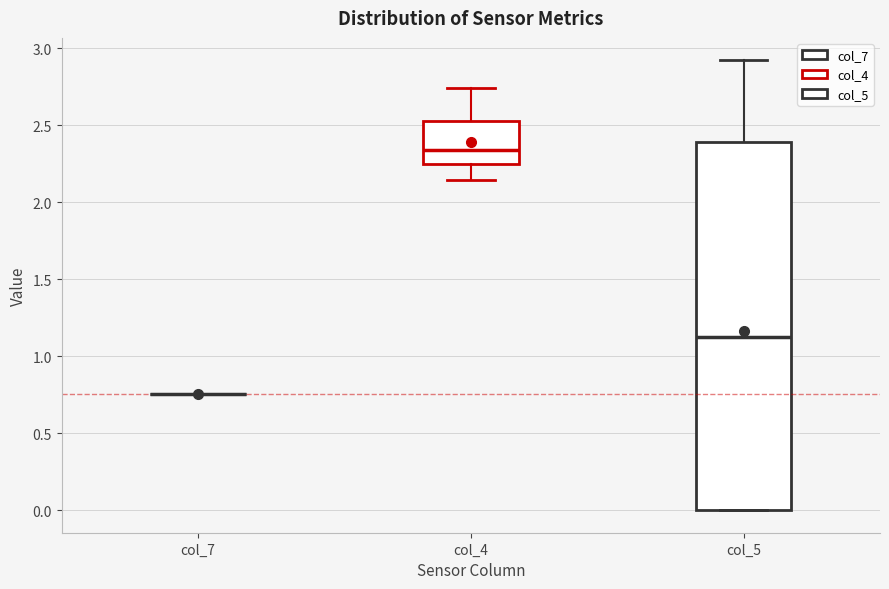

Reading left to right, transcribe this box plot: for each box, give where its median line is, the range the box spans, and where its two whiskers end, as read against the y-axis. The values are not printed on the chart, so give them approximately, as read against the axis.

col_7: box collapsed to a line at 0.75, whiskers 0.75 to 0.75
col_4: median 2.35, box 2.25 to 2.55, whiskers 2.15 to 2.75
col_5: median 1.10, box 0.00 to 2.40, whiskers 0.00 to 2.90